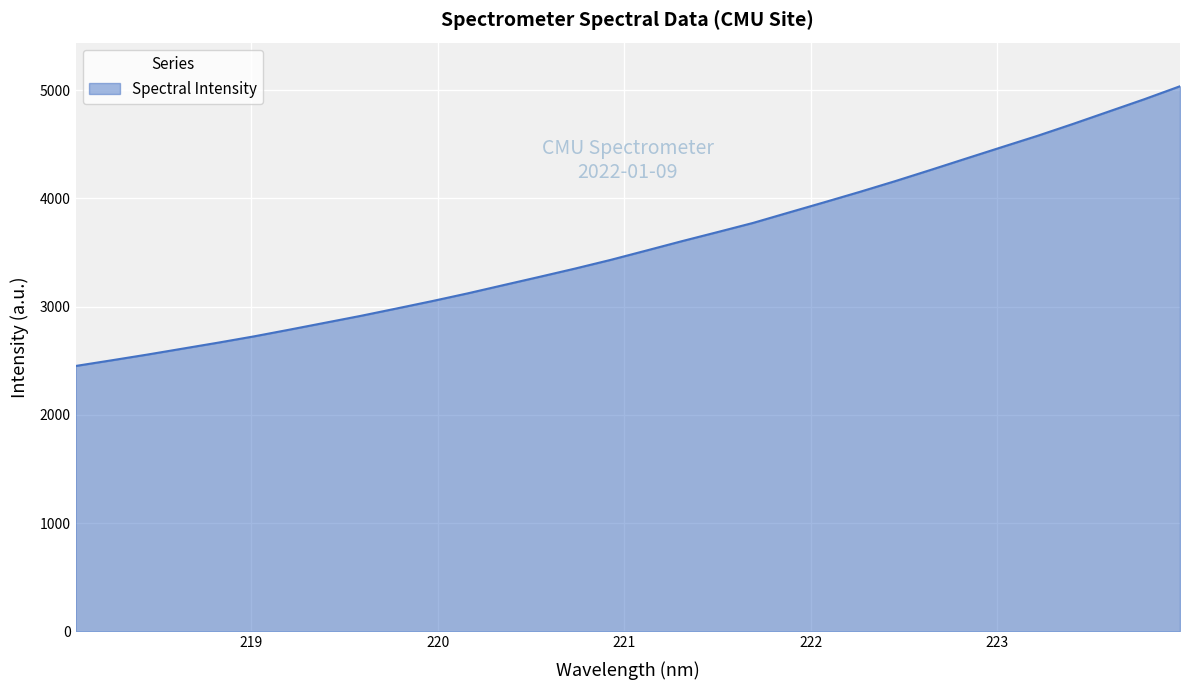

What is the maximum value shown in the chart?

5034.8